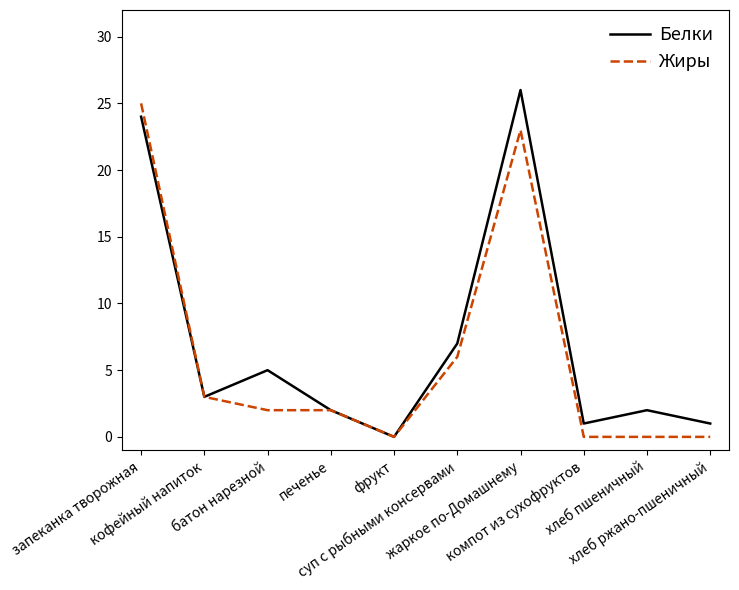

Rank the series by their maximum value, from lowest to highest.

Жиры, Белки